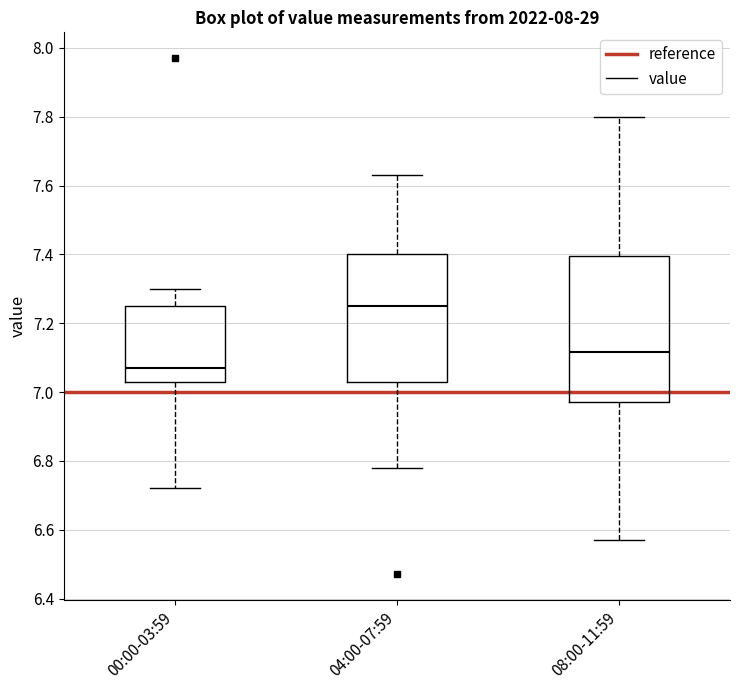

Which box is the tallest, from its lower edge to its upper edge?

08:00-11:59